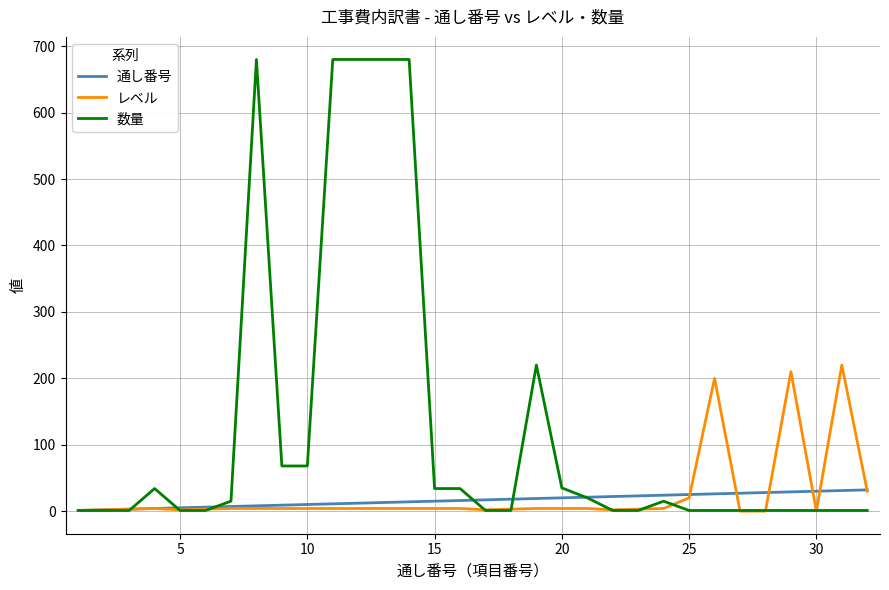

Rank the series by their maximum value, from highest to lowest.

数量, レベル, 通し番号